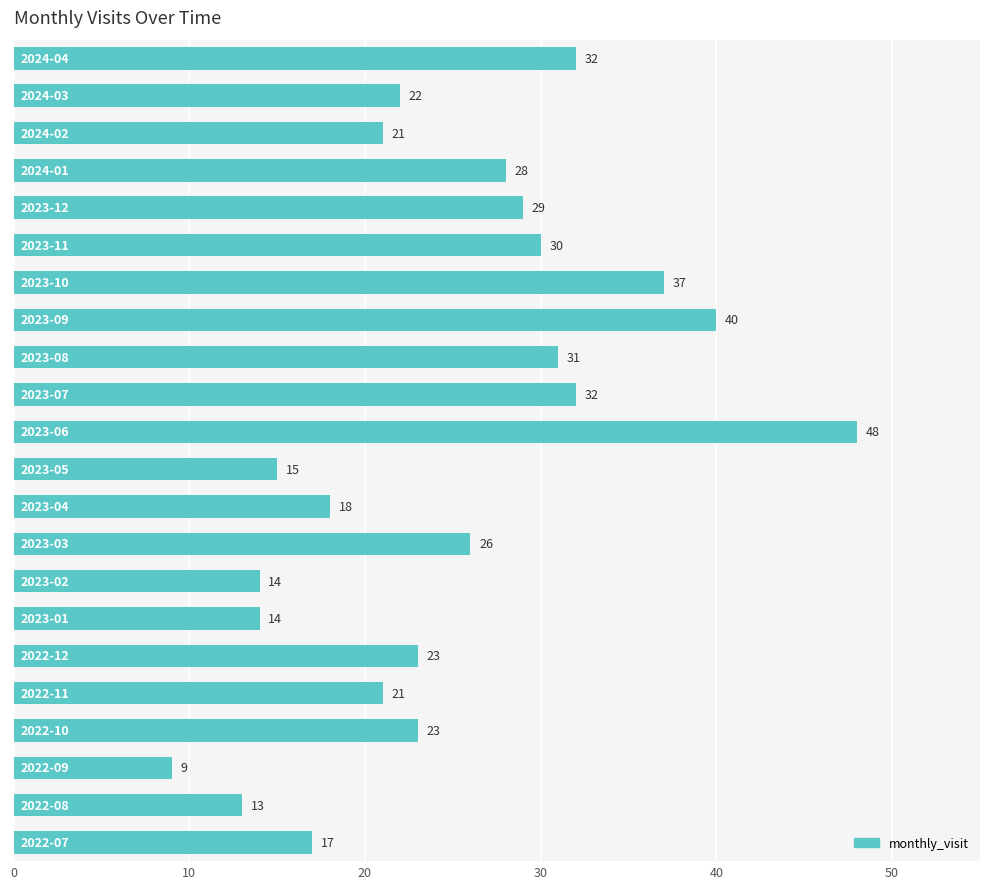

What is the maximum value shown in the chart?

48